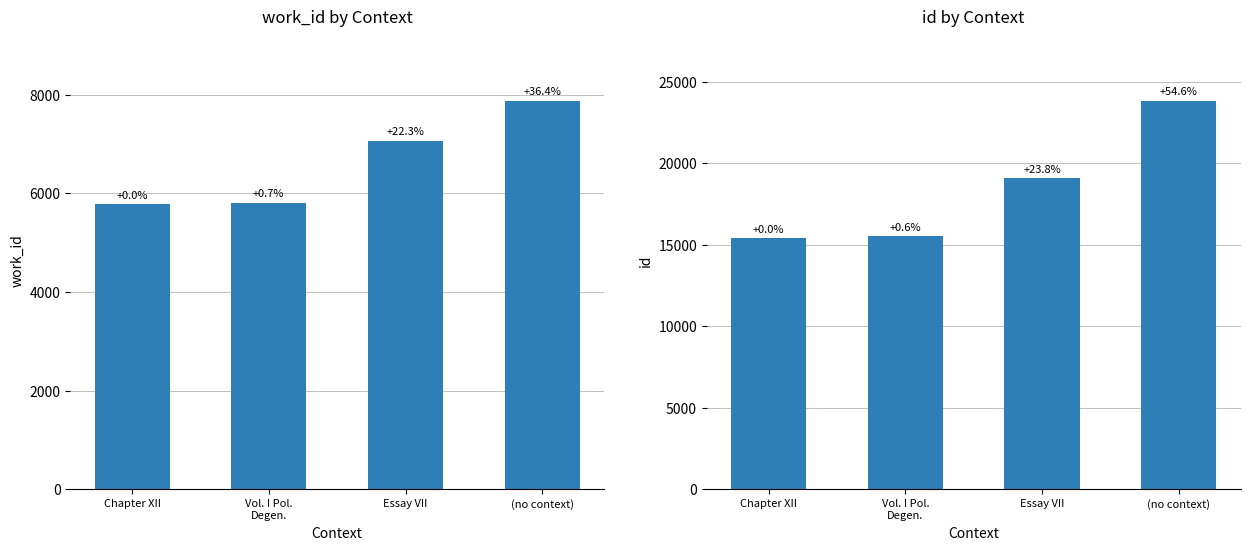

The id series shows 8183 at Chapter XII. True or false?

False